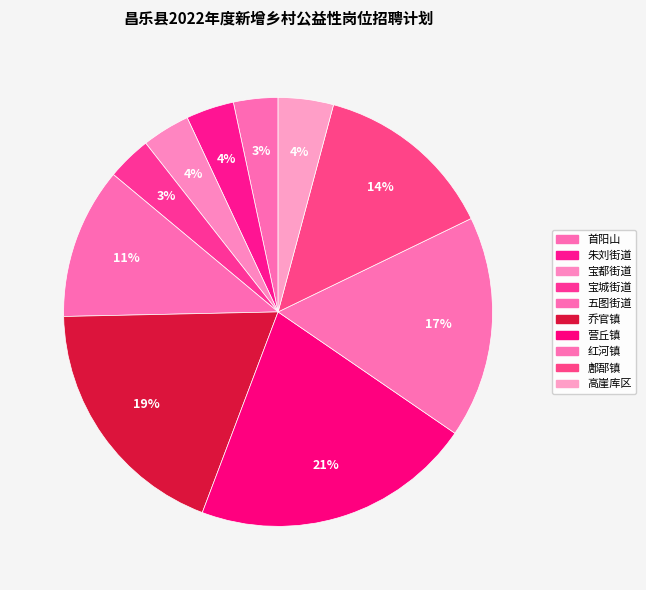

To the nearest percent, what is the combined percentage of 五图街道 and 宝城街道?

15%